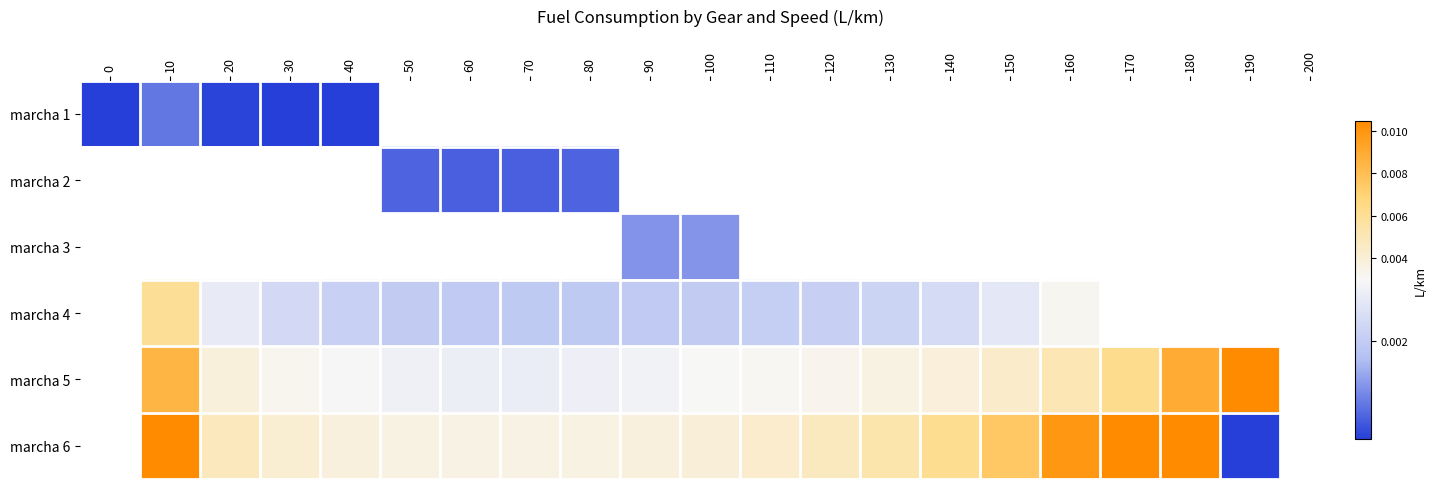

How many negative values does the marcha 6 series have?

1